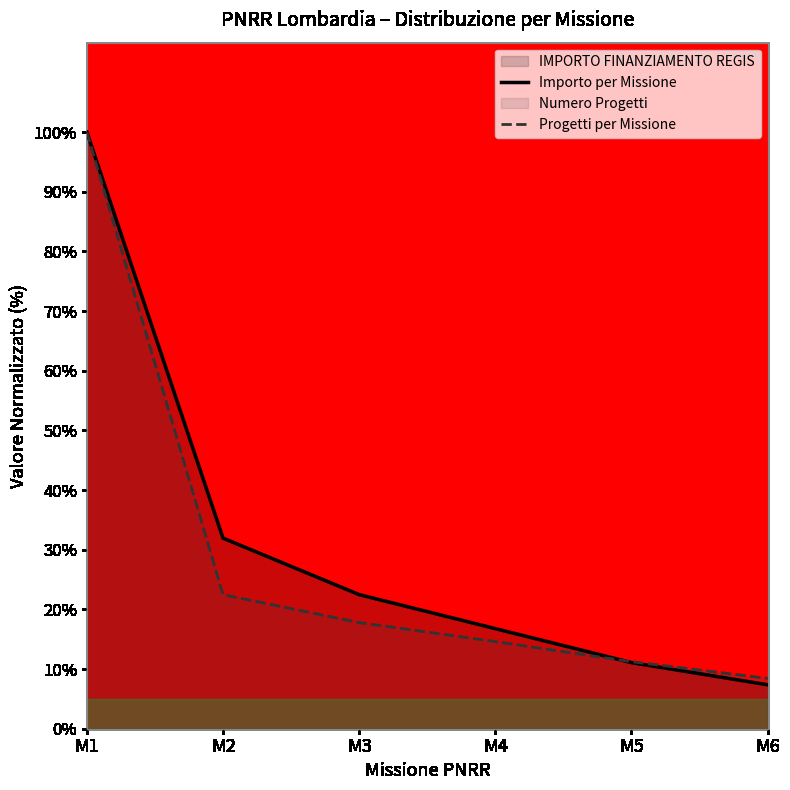

List the labels in order of Progetti per Missione value, largest first.

M1, M2, M3, M4, M5, M6